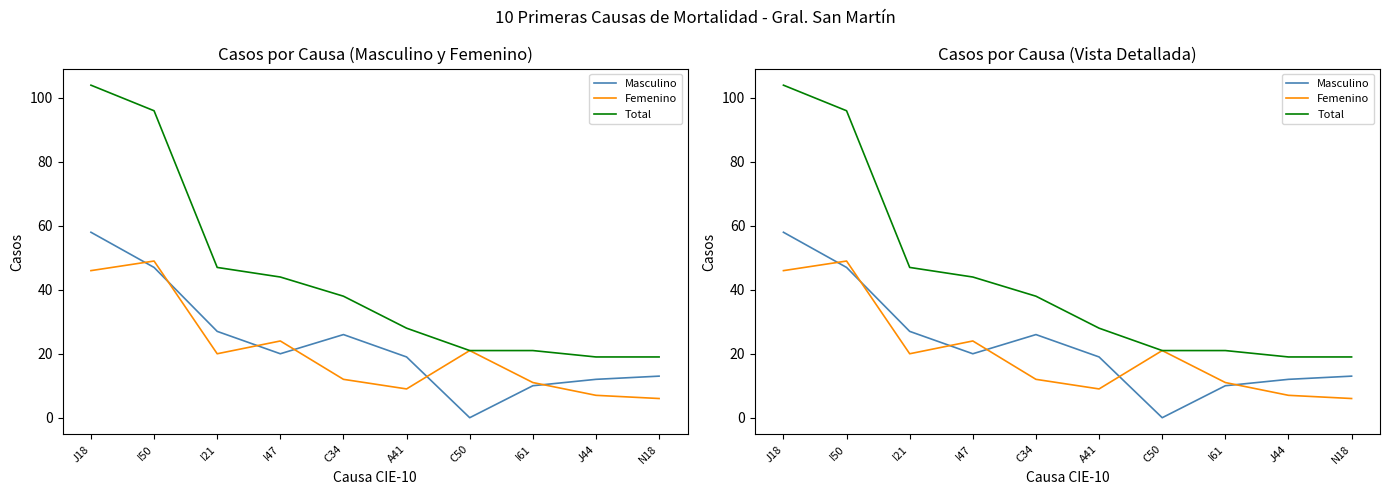

At I47, list the series in order from smallest to largest.

Masculino, Femenino, Total